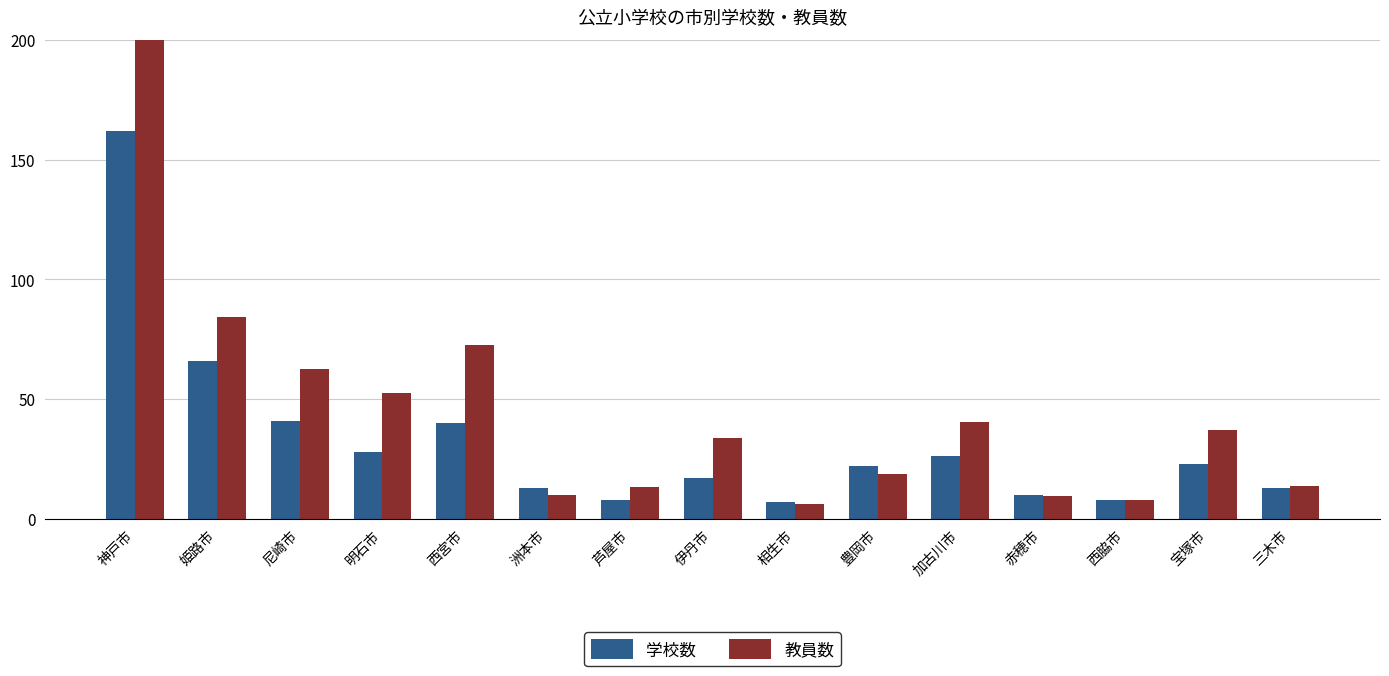

Reading right to left, transcribe all the data shown in this chart.

学校数: 三木市=13.0	宝塚市=23.0	西脇市=8.0	赤穂市=10.0	加古川市=26.0	豊岡市=22.0	相生市=7.0	伊丹市=17.0	芦屋市=8.0	洲本市=13.0	西宮市=40.0	明石市=28.0	尼崎市=41.0	姫路市=66.0	神戸市=162.0
教員数: 三木市=13.6	宝塚市=37.2	西脇市=7.7	赤穂市=9.3	加古川市=40.2	豊岡市=18.6	相生市=6.0	伊丹市=33.6	芦屋市=13.3	洲本市=9.8	西宮市=72.5	明石市=52.6	尼崎市=62.5	姫路市=84.4	神戸市=227.3